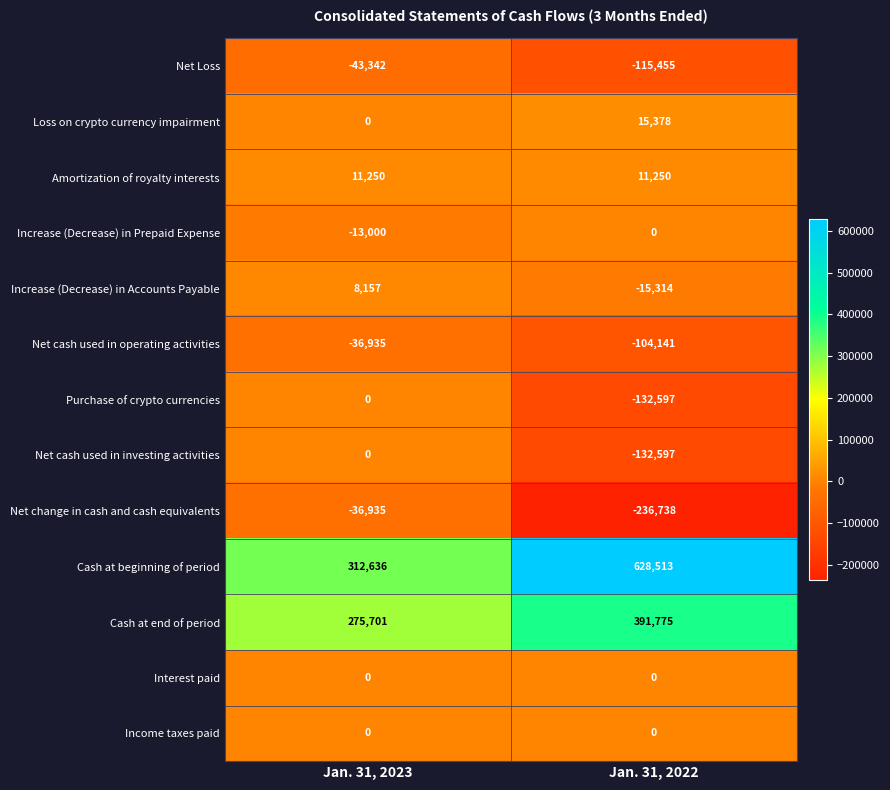

Which series has the widest spread of values?

Cash at beginning of period